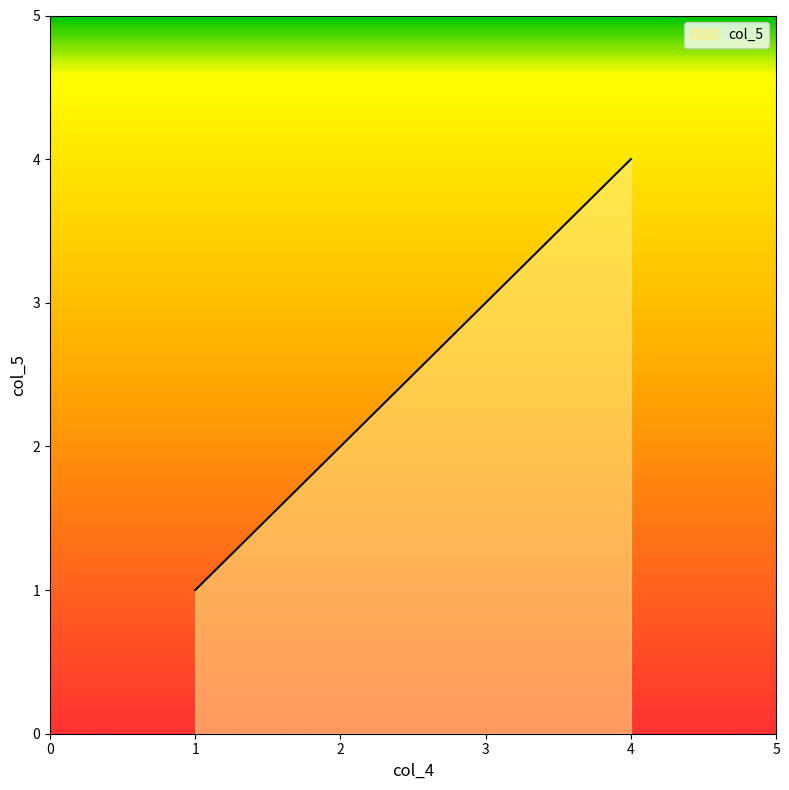

The value at 1 is 1. True or false?

True